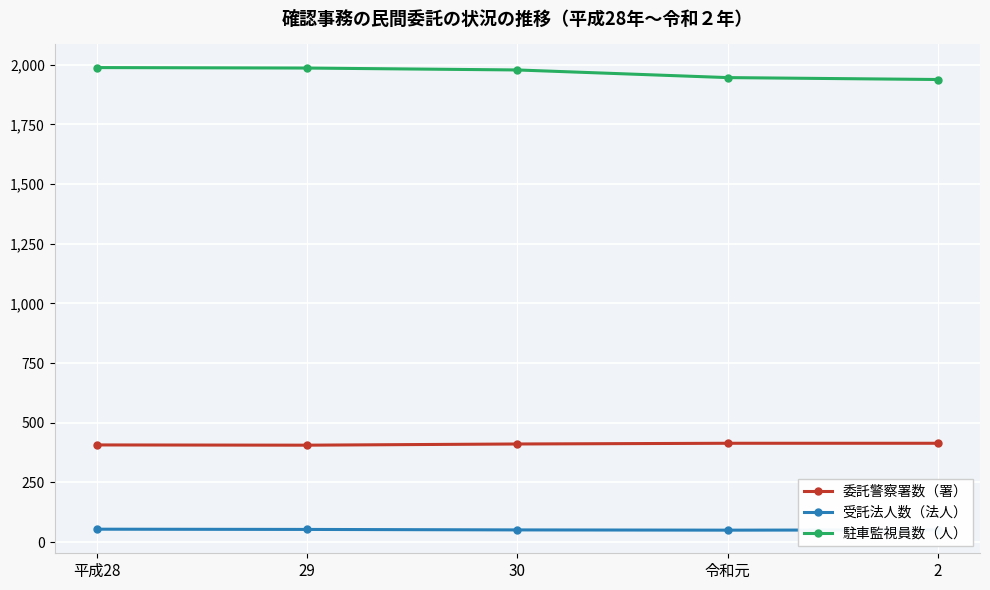

What is the sum of the 駐車監視員数（人） values at 令和元 and 30?

3924